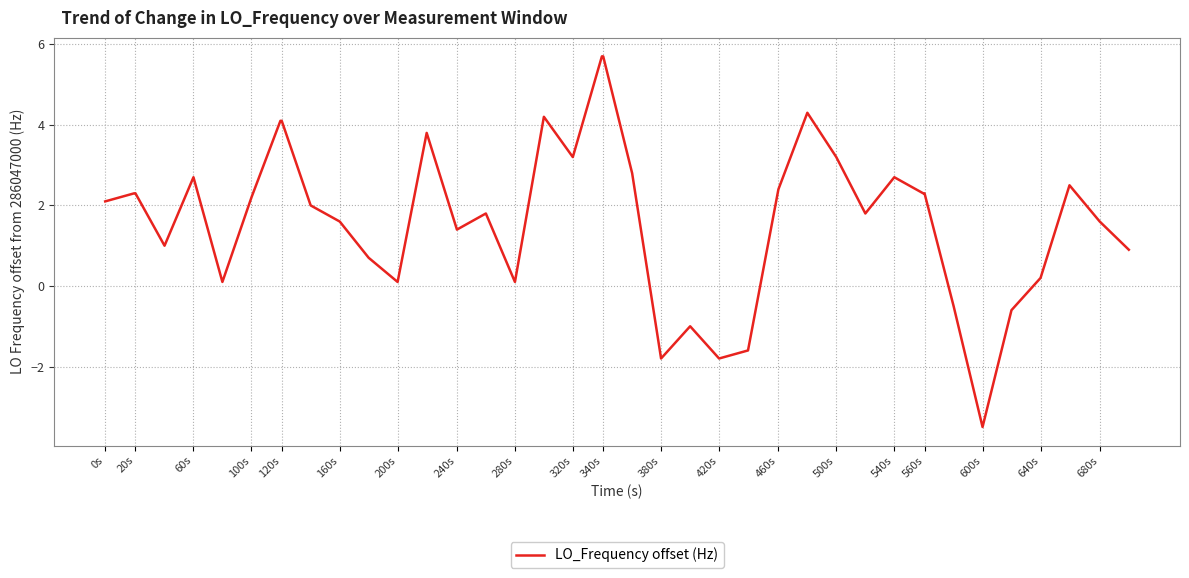

What is the smallest value displayed?

-3.5